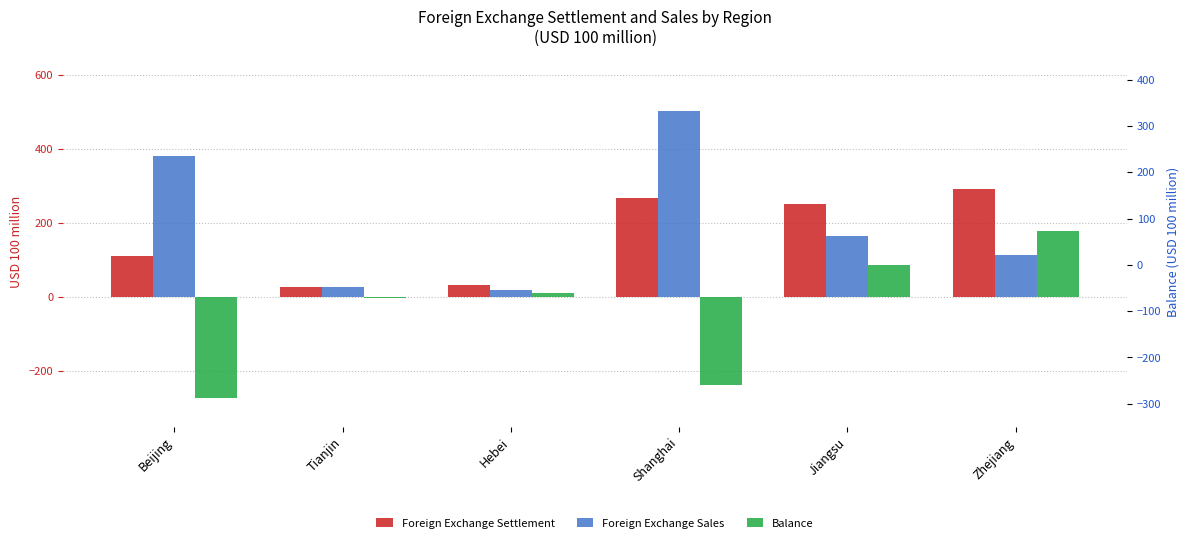

What is the value of the Foreign Exchange Sales bar at the 1st from the left?

381.9